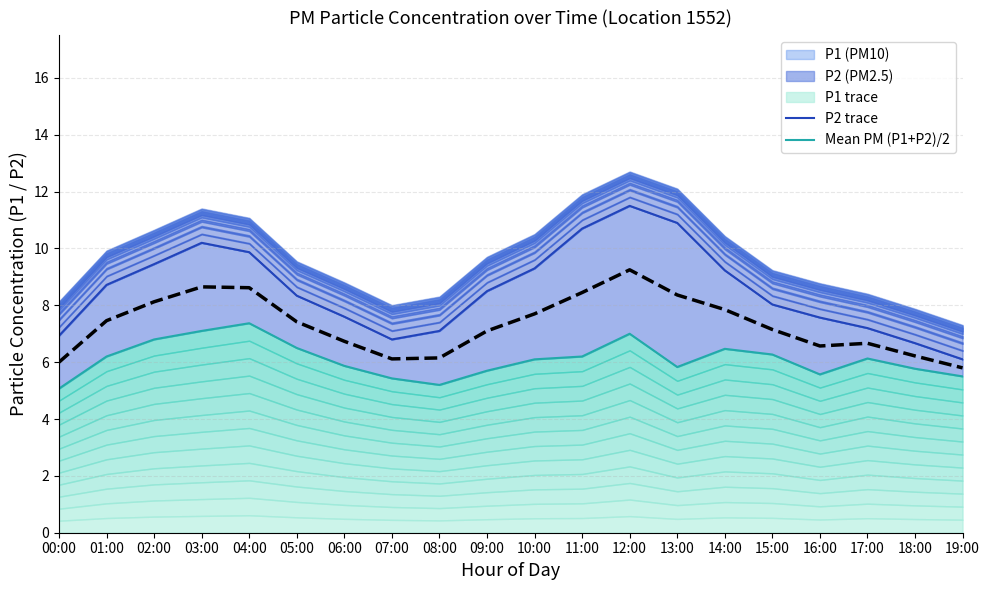

Which category has the highest value across all series?

12:00